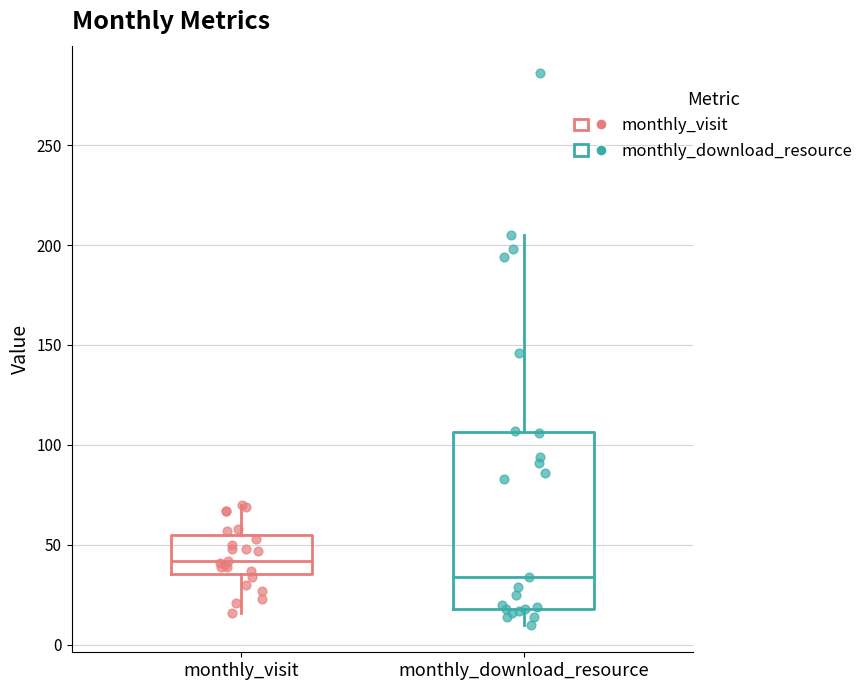

Reading left to right, read every box against the y-axis: the position of its median line, the range the box covers, and the ends of its whiskers. The values are not printed on the chart, so give them approximately, as read against the axis.

monthly_visit: median 40, box 35 to 55, whiskers 15 to 70
monthly_download_resource: median 35, box 20 to 105, whiskers 10 to 205